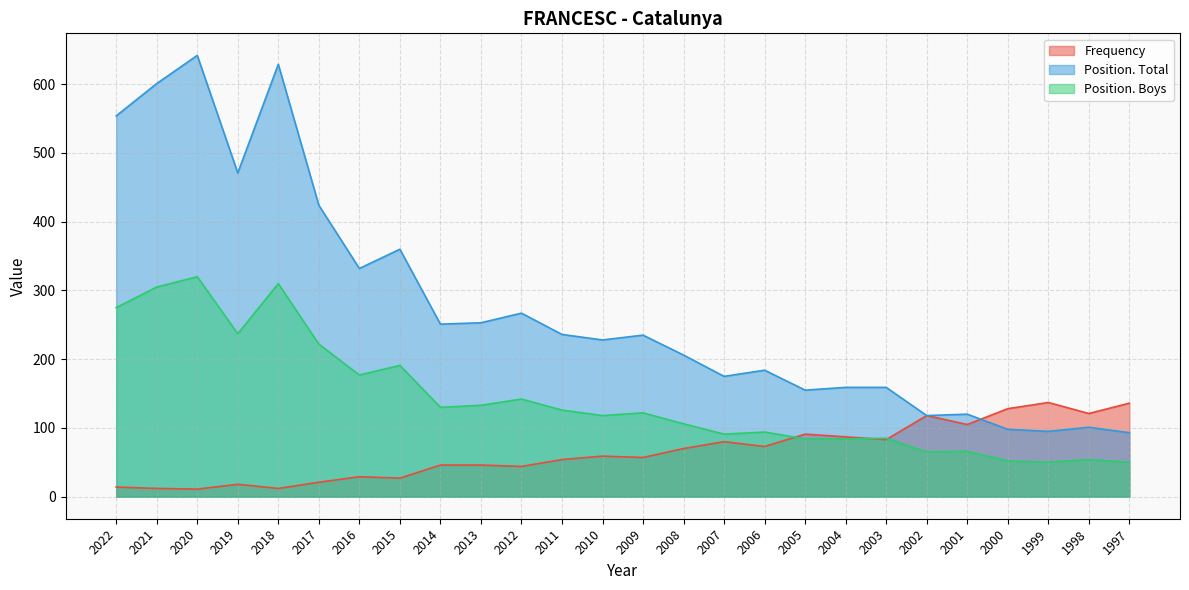

True or false: Position. Total has more than 0 interior local peaks.

True